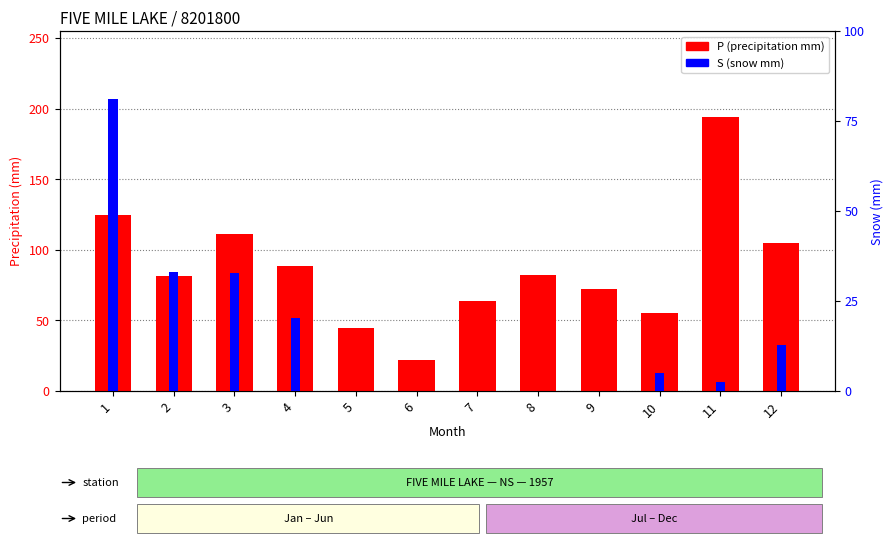

List the series in order of their peak value, highest first.

P (precipitation mm), S (snow mm)